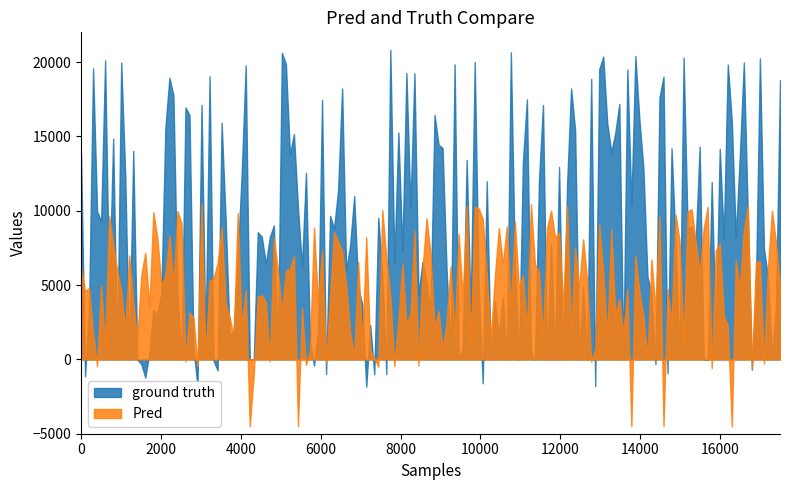

Rank the series by their average value, from lowest to highest.

Pred, ground truth